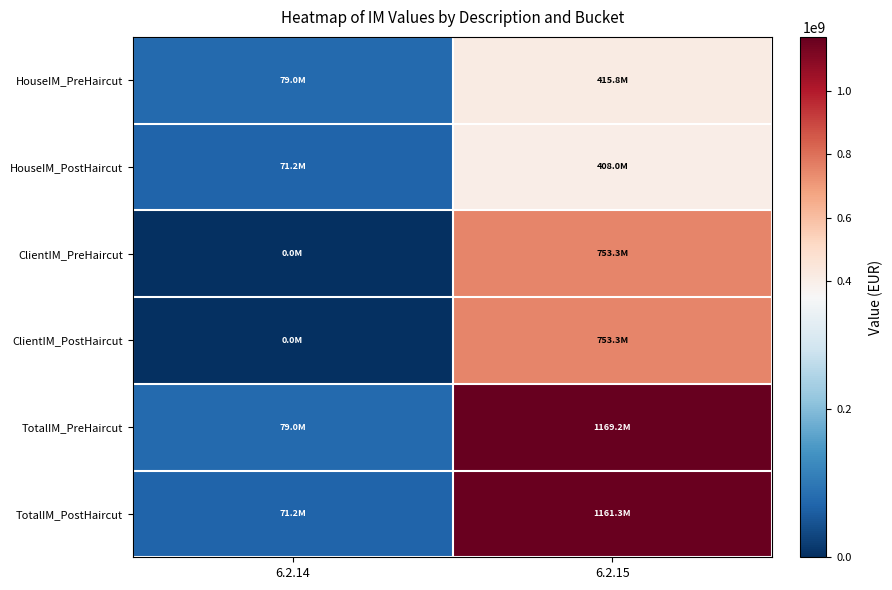

Count the number of categories in the chart.

2